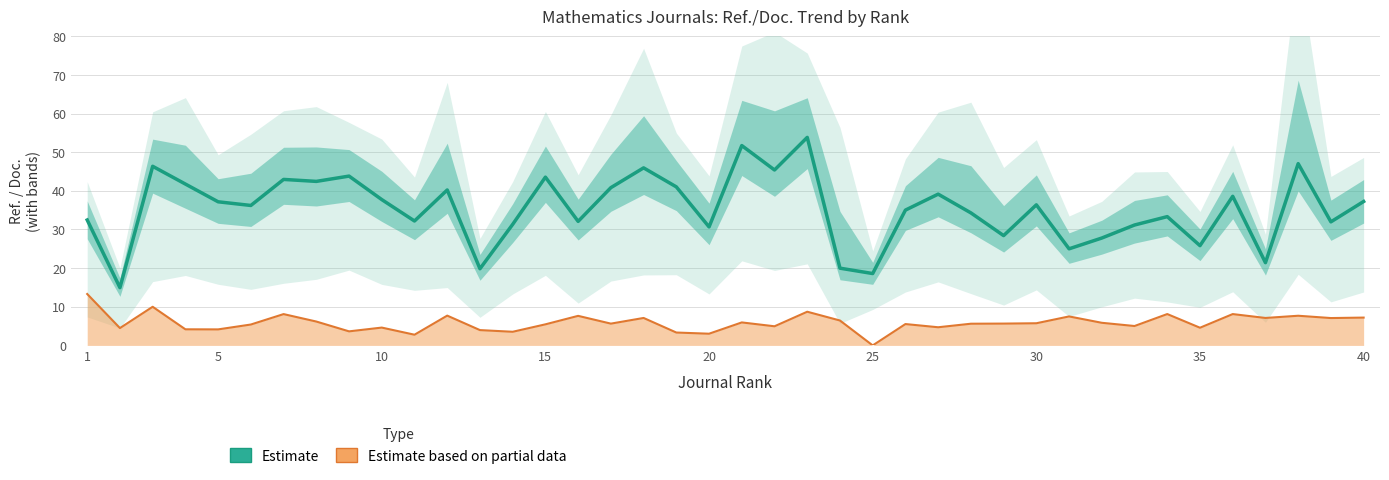

Does the chart display data point markers on the line(s)?

No